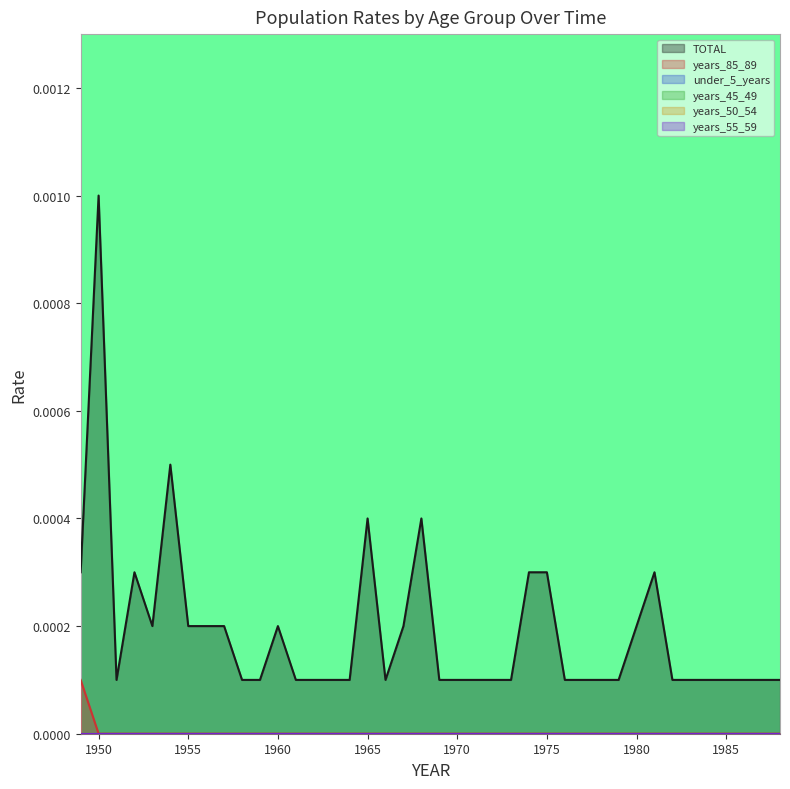

Is the value of TOTAL at 1988 greater than the value of under_5_years at 1976?

Yes